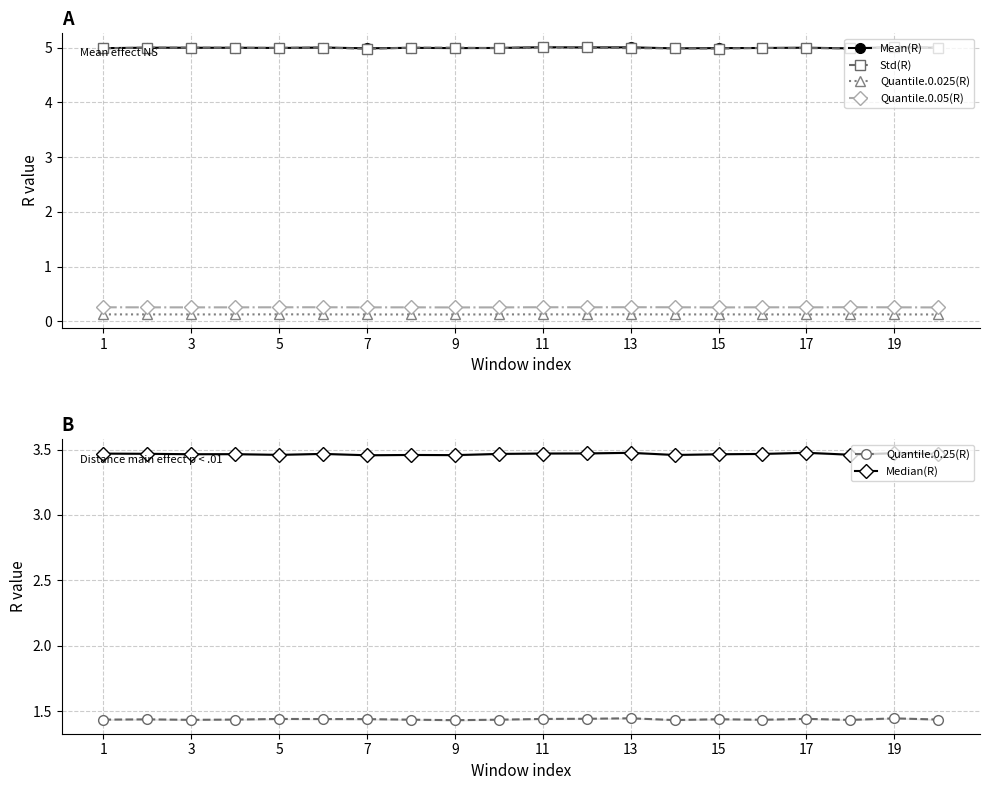

What is the smallest value displayed?

0.1